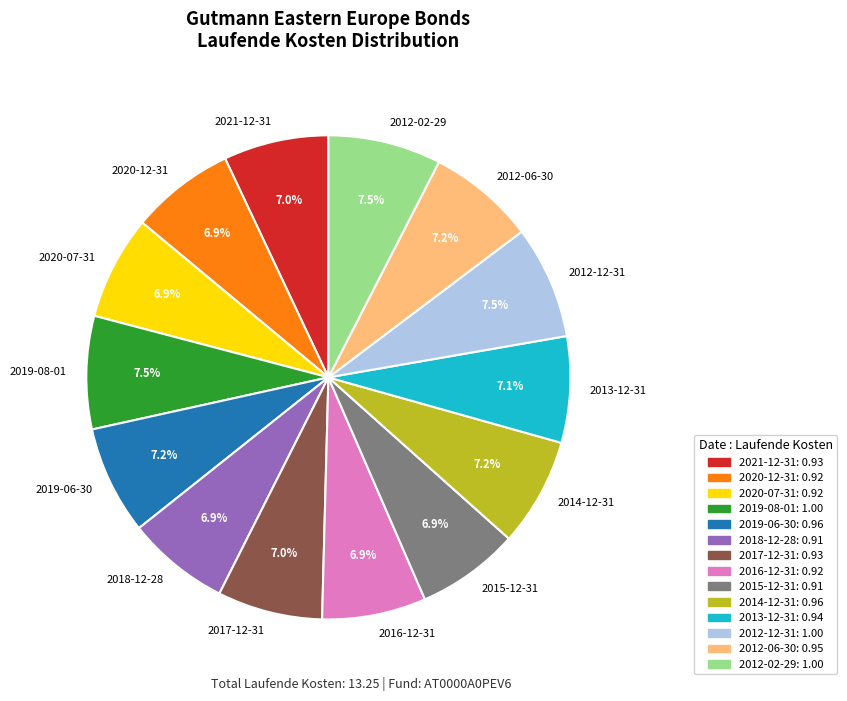

What percentage is NOT represented by 2015-12-31?

93.1%